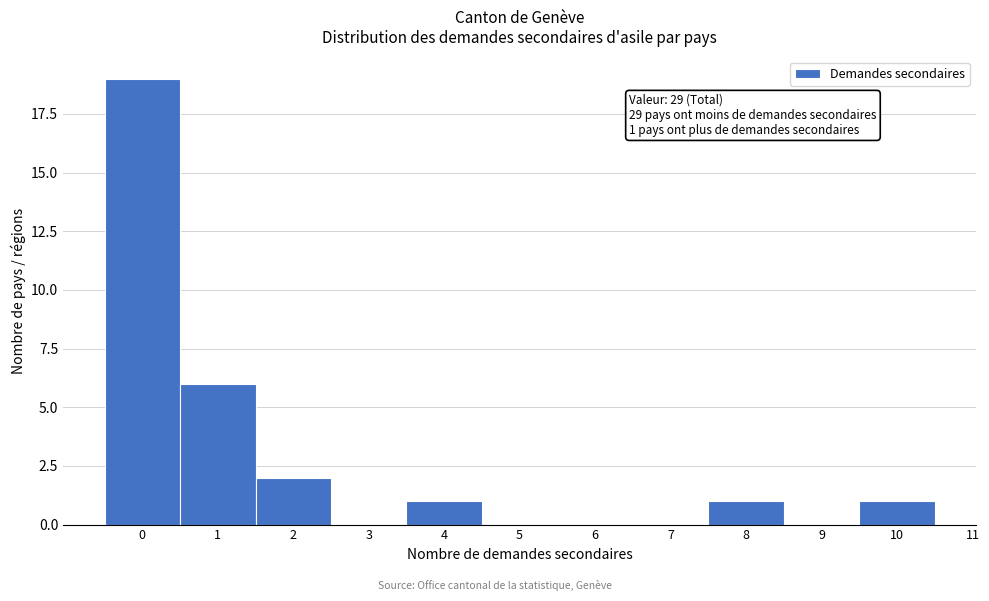

Over which range of the x-axis is the bar tallest?

-0.5 to 0.5